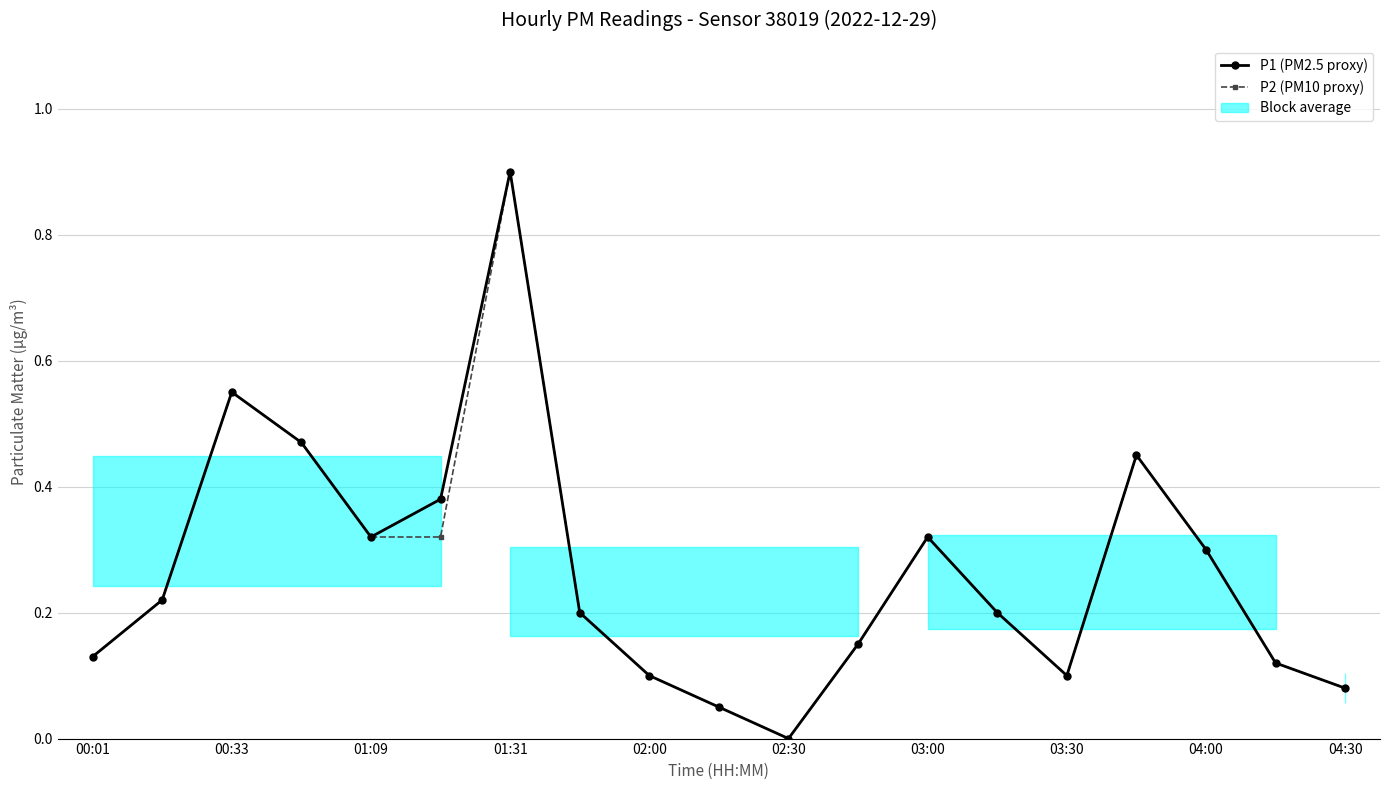

What is the average value of the P2 series?

0.3